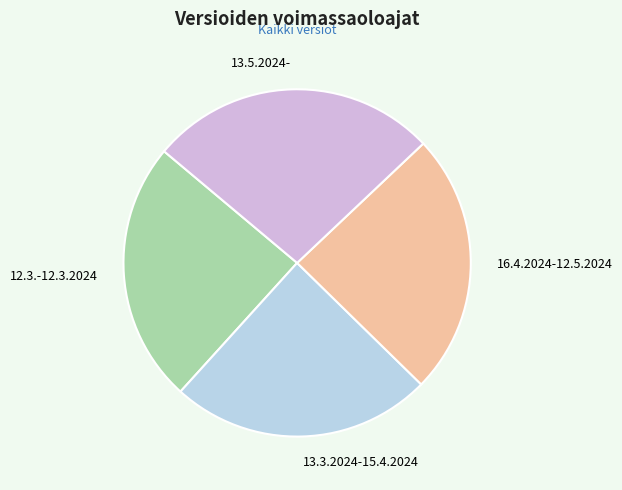

Is it true that 13.5.2024- is 27% of the pie?

True